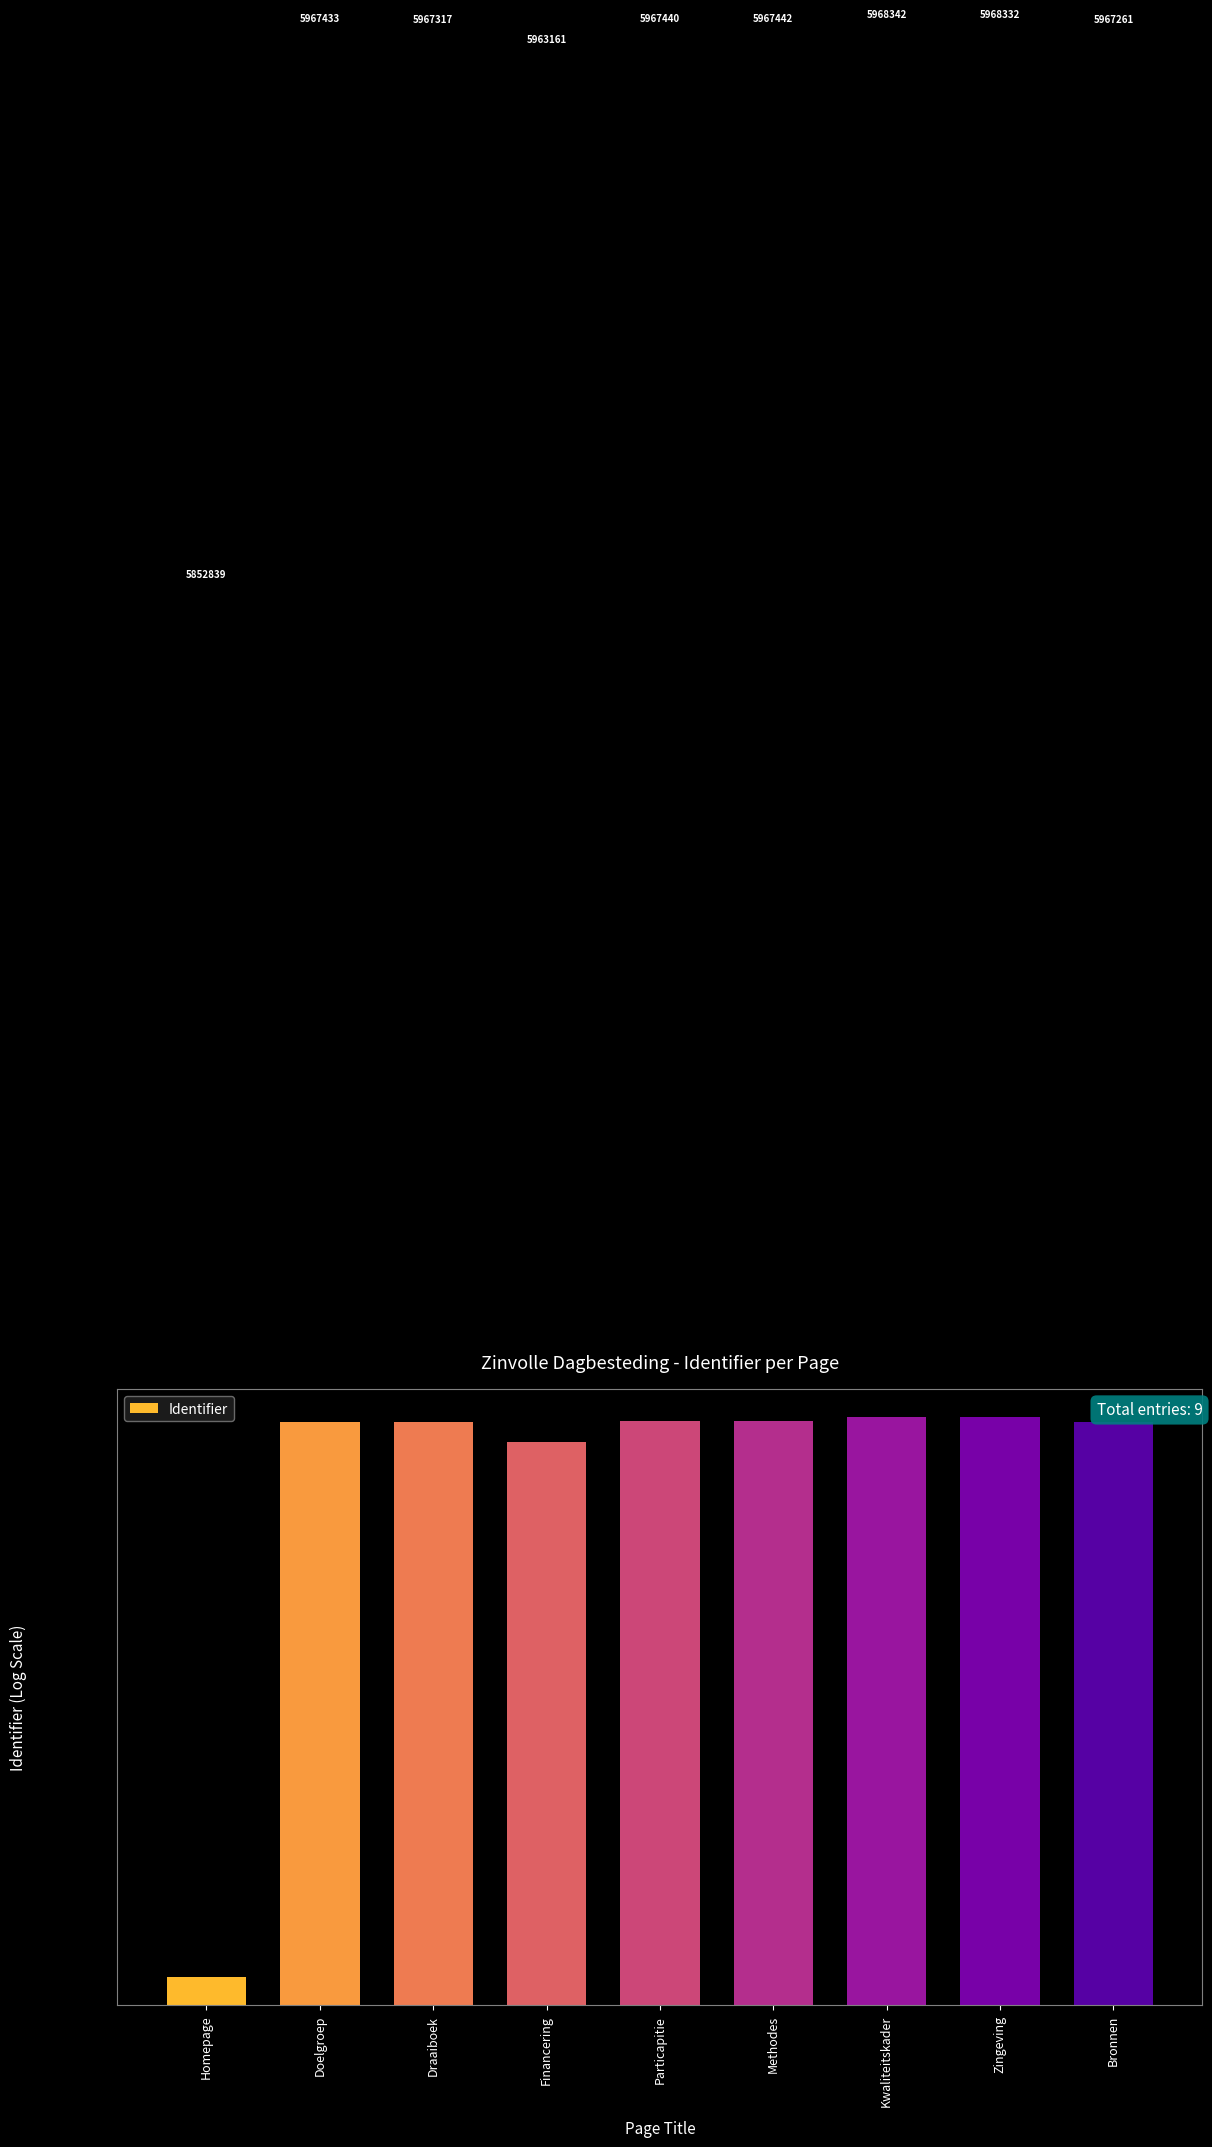

List the labels in order of value, smallest first.

Homepage, Financering, Bronnen, Draaiboek, Doelgroep, Particapitie, Methodes, Zingeving, Kwaliteitskader